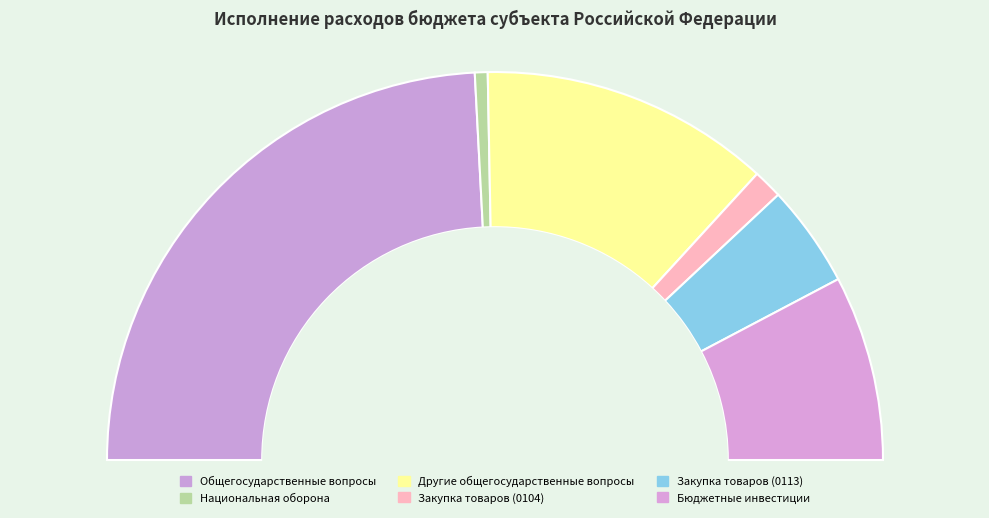

Which slice is the smallest?

Национальная оборона